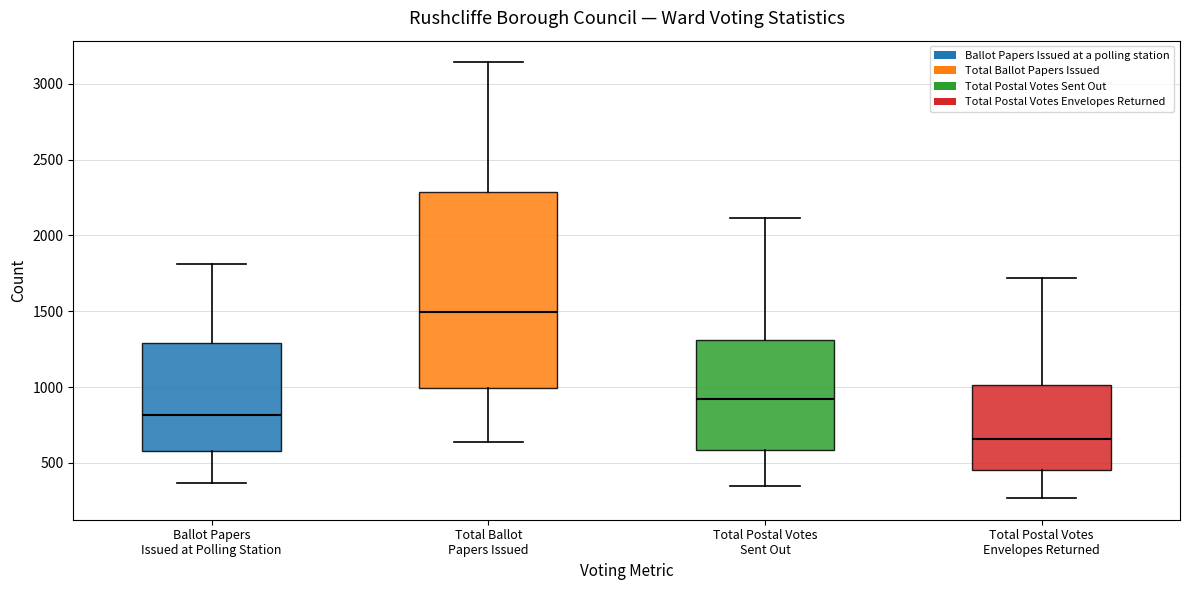

Reading left to right, transcribe this box plot: for each box, give where its median line is, the range the box spans, and where its two whiskers end, as read against the y-axis. The values are not printed on the chart, so give them approximately, as read against the axis.

Ballot Papers Issued at Polling Station: median 800, box 600 to 1300, whiskers 350 to 1800
Total Ballot Papers Issued: median 1500, box 1000 to 2300, whiskers 650 to 3150
Total Postal Votes Sent Out: median 900, box 600 to 1300, whiskers 350 to 2100
Total Postal Votes Envelopes Returned: median 650, box 450 to 1000, whiskers 250 to 1700